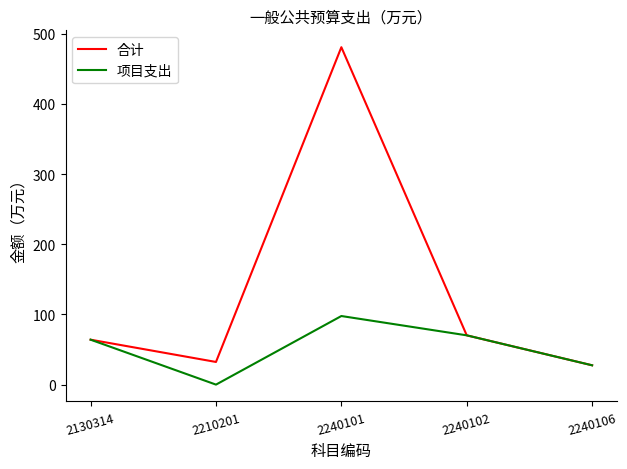

Which series changed the most between 2240101 and 2240106?

合计